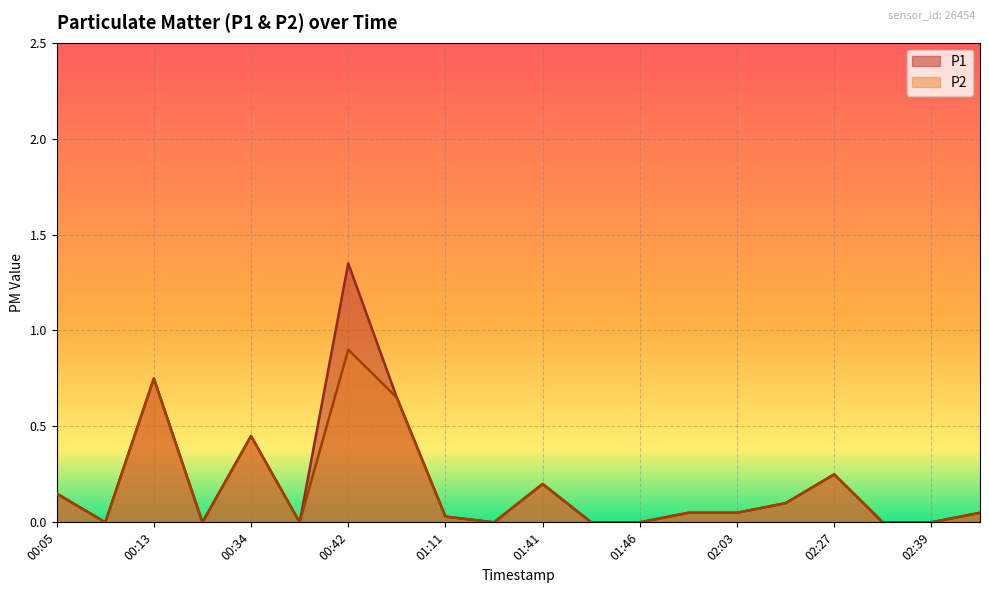

At which category is the sum across all series the highest?

00:42